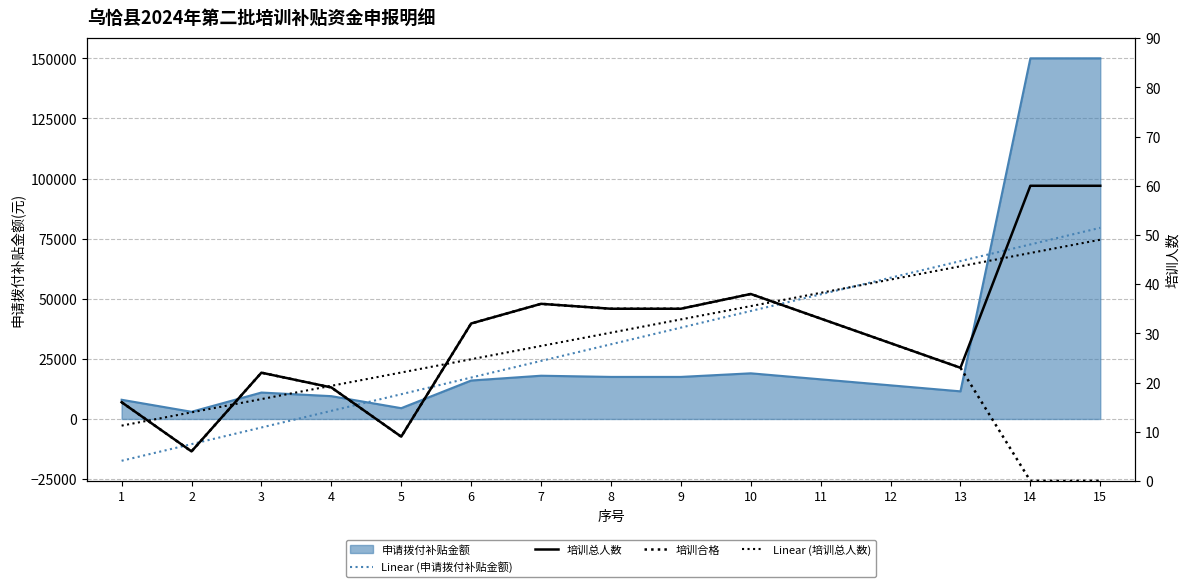

What is the value of the 培训总人数 point at the 14th from the left?

60.0